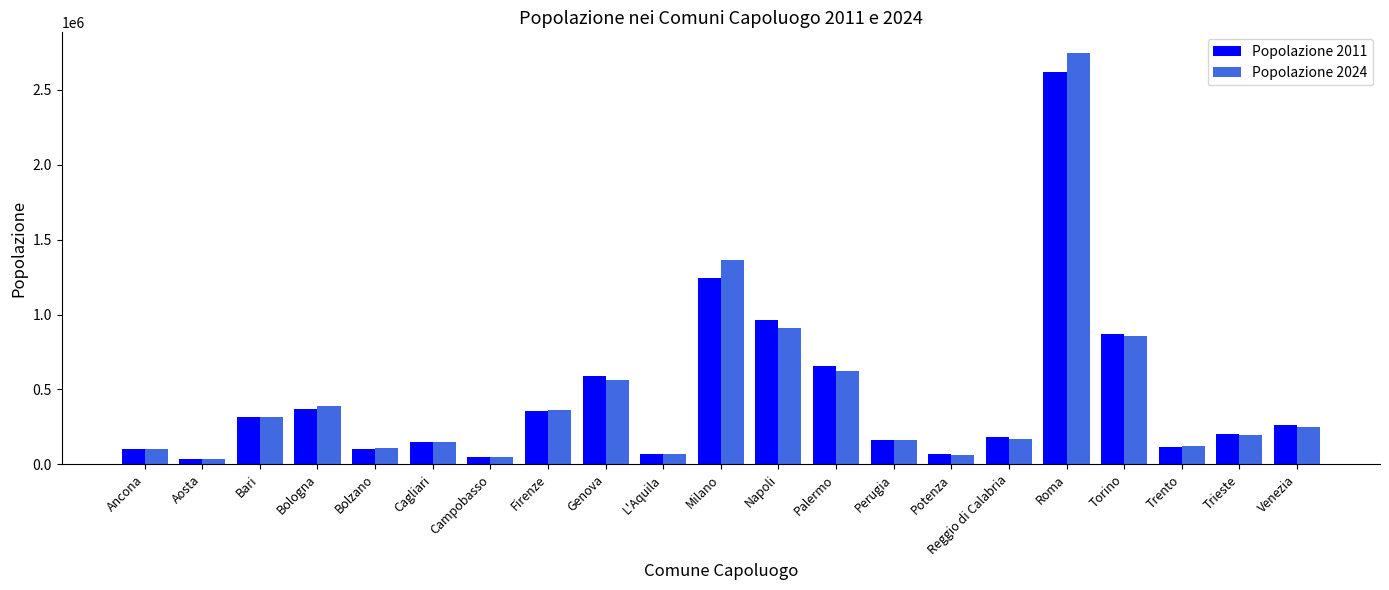

Rank the series by their maximum value, from lowest to highest.

Popolazione 2011, Popolazione 2024